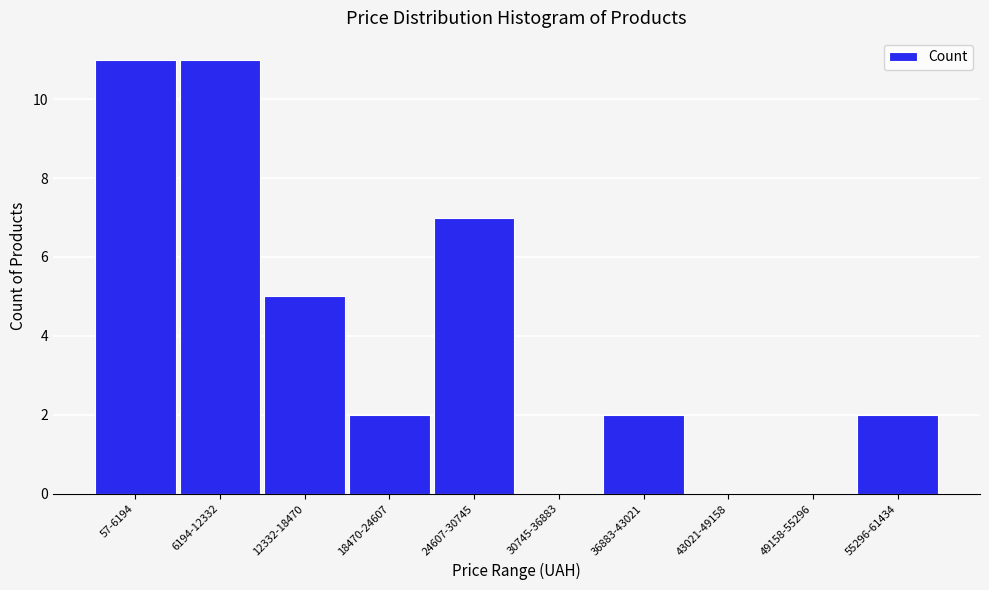

Reading left to right, extract all data points from this chart.

57-6194=11	6194-12332=11	12332-18470=5	18470-24607=2	24607-30745=7	30745-36883=0	36883-43021=2	43021-49158=0	49158-55296=0	55296-61434=2